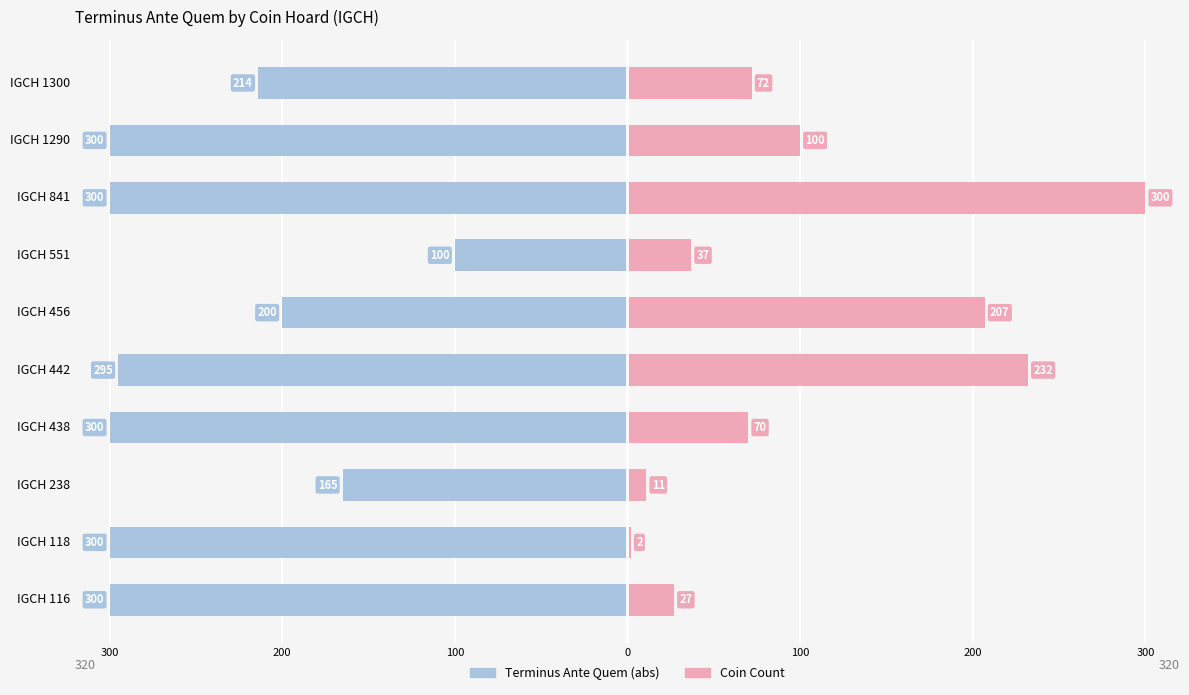

Reading left to right, what are all the values shown in this chart?

Terminus Ante Quem (abs): -300	-300	-165	-300	-295	-200	-100	-300	-300	-214
Coin Count: 27	2	11	70	232	207	37	300	100	72